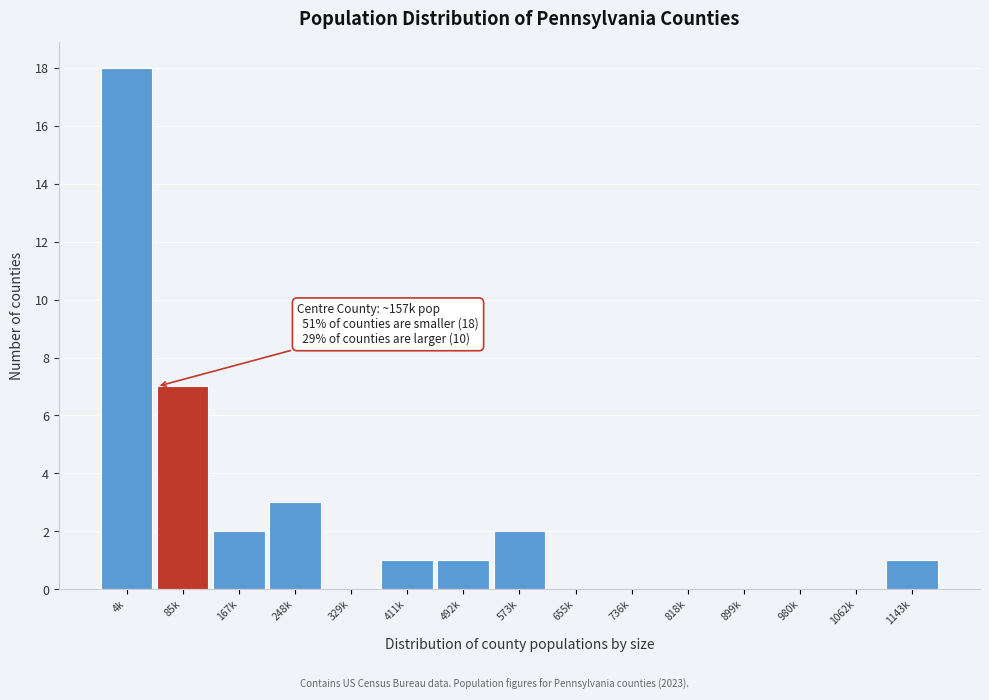

Reading left to right, what are all the values shown in this chart?

4k=18	85k=7	167k=2	248k=3	329k=0	411k=1	492k=1	573k=2	655k=0	736k=0	818k=0	899k=0	980k=0	1062k=0	1143k=1